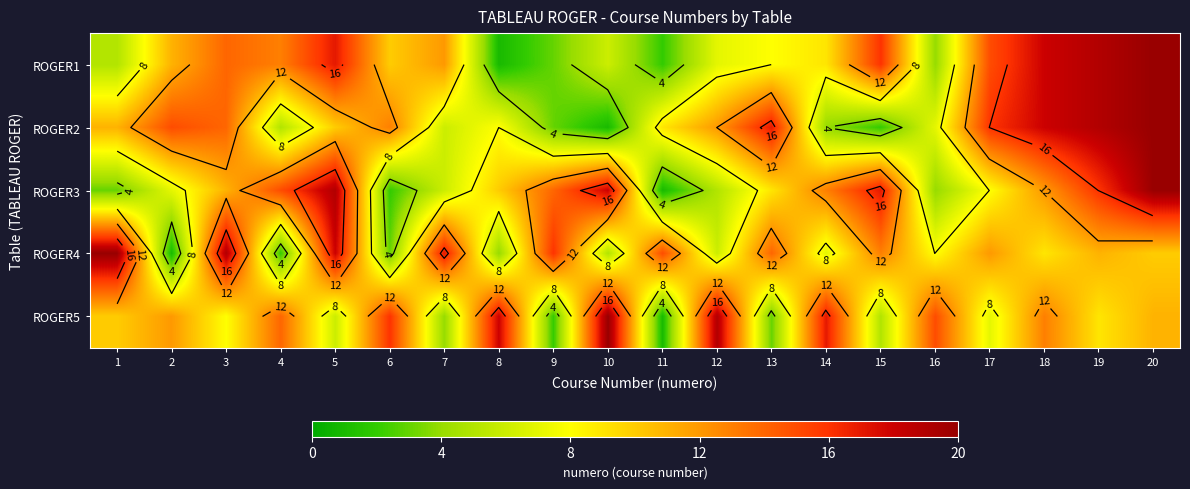

How many data points does each series have?

20